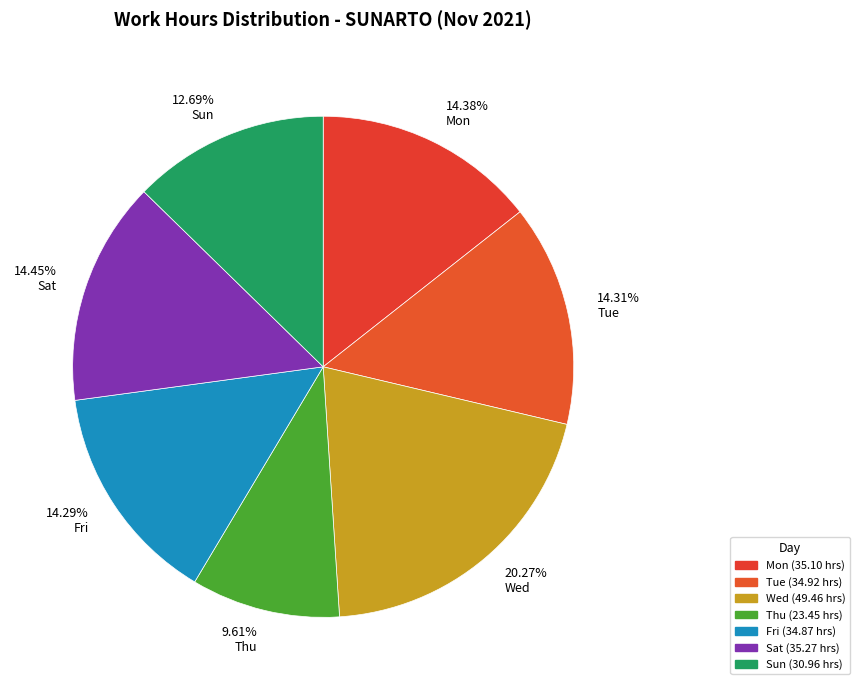

Which has a higher value, 20.27% Wed or 9.61% Thu?

20.27% Wed